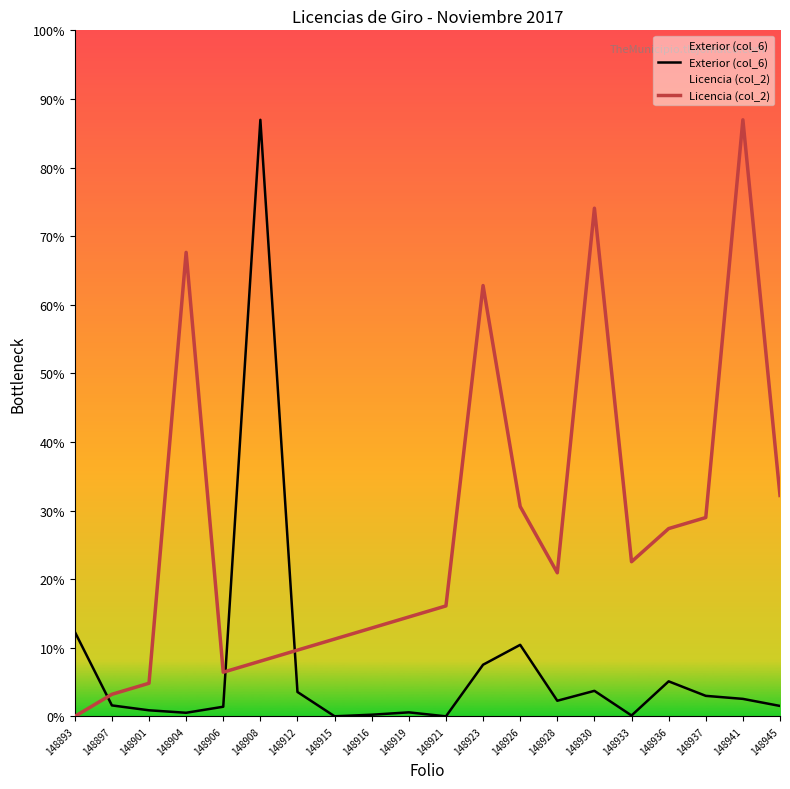

At 148936, list the series in order from largest to smallest.

Licencia (col_2), Exterior (col_6)